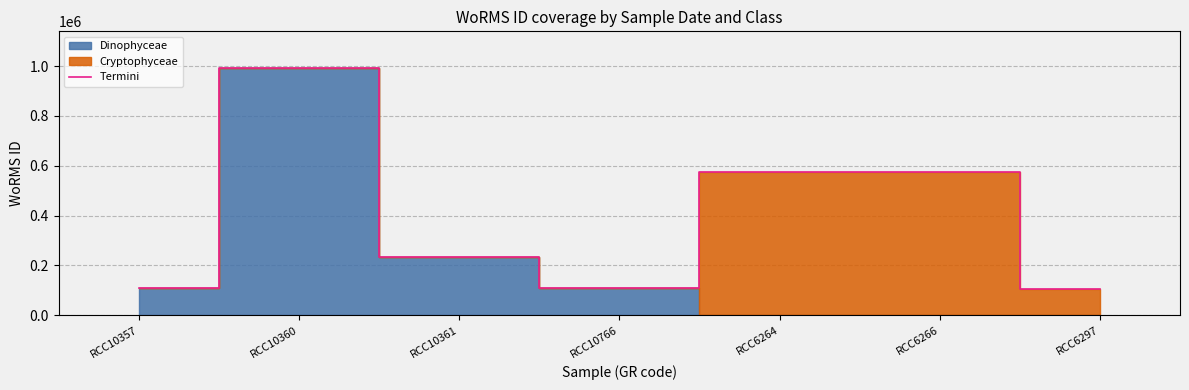

Which has a higher value, RCC10357 or RCC6266?

RCC6266